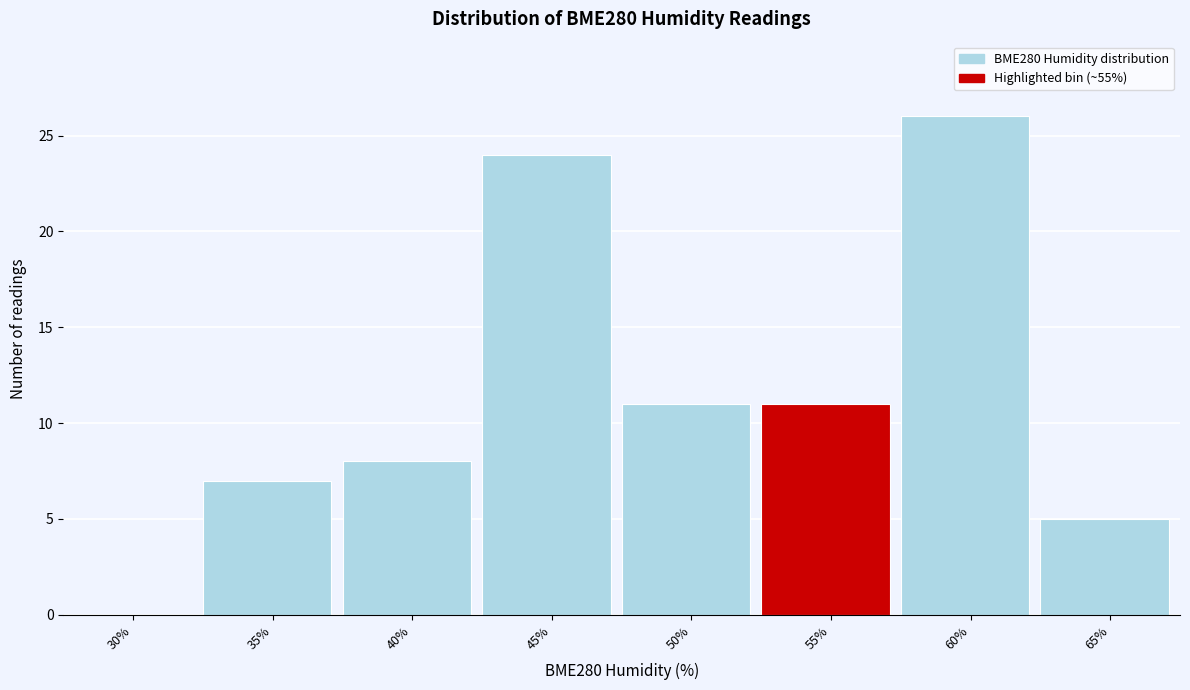

Reading left to right, transcribe all the data shown in this chart.

30%=0	35%=7	40%=8	45%=24	50%=11	55%=11	60%=26	65%=5